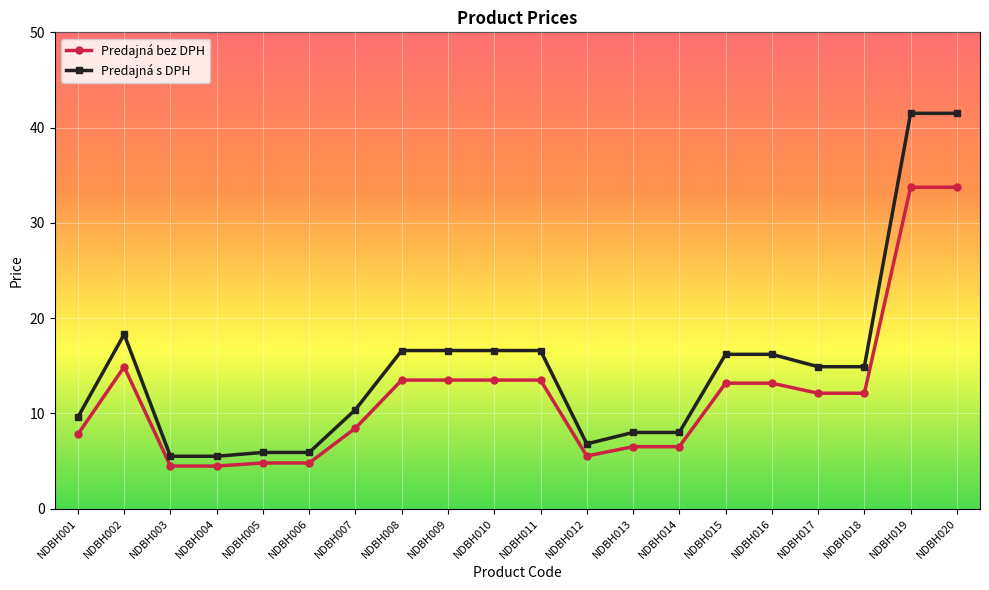

At NDBH004, list the series in order from largest to smallest.

Predajná s DPH, Predajná bez DPH